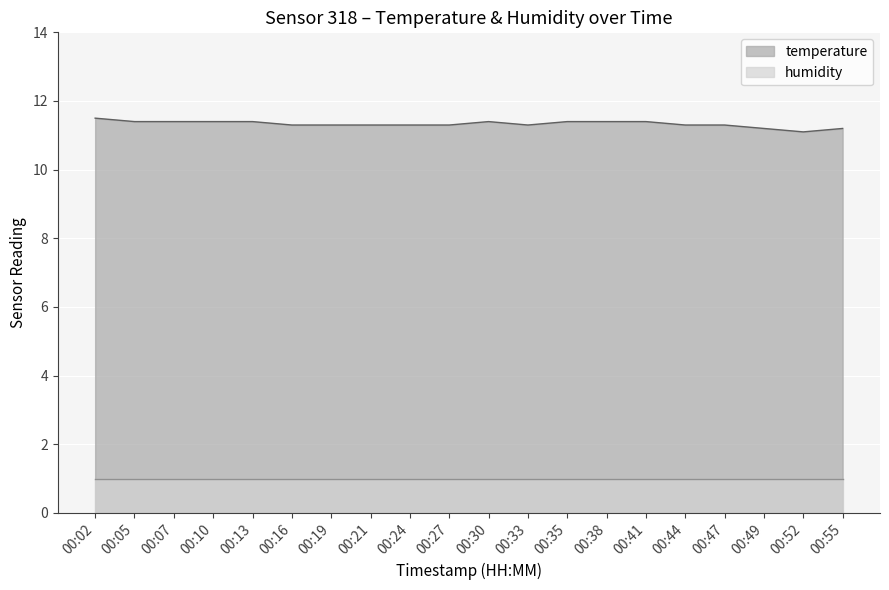

Rank the categories by value from highest to lowest.

00:02, 00:05, 00:07, 00:10, 00:13, 00:30, 00:35, 00:38, 00:41, 00:16, 00:19, 00:21, 00:24, 00:27, 00:33, 00:44, 00:47, 00:49, 00:55, 00:52